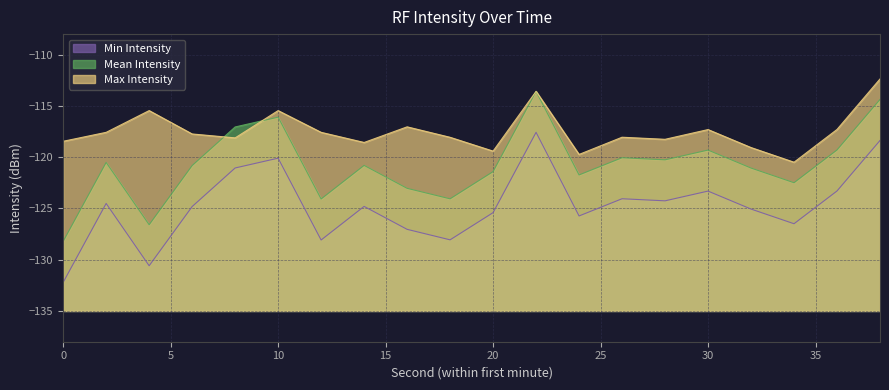

What is the difference between the maximum and minimum values in the Max Intensity series?

8.1